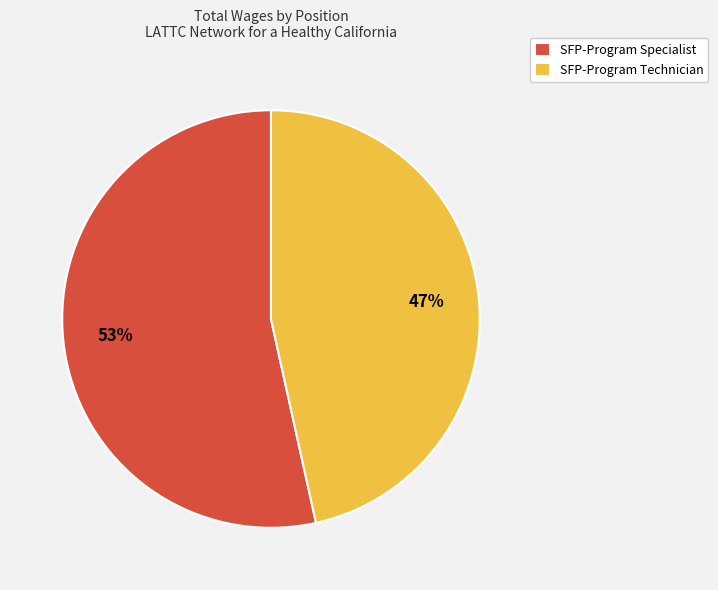

The SFP-Program Technician slice represents 34% of the pie. True or false?

False